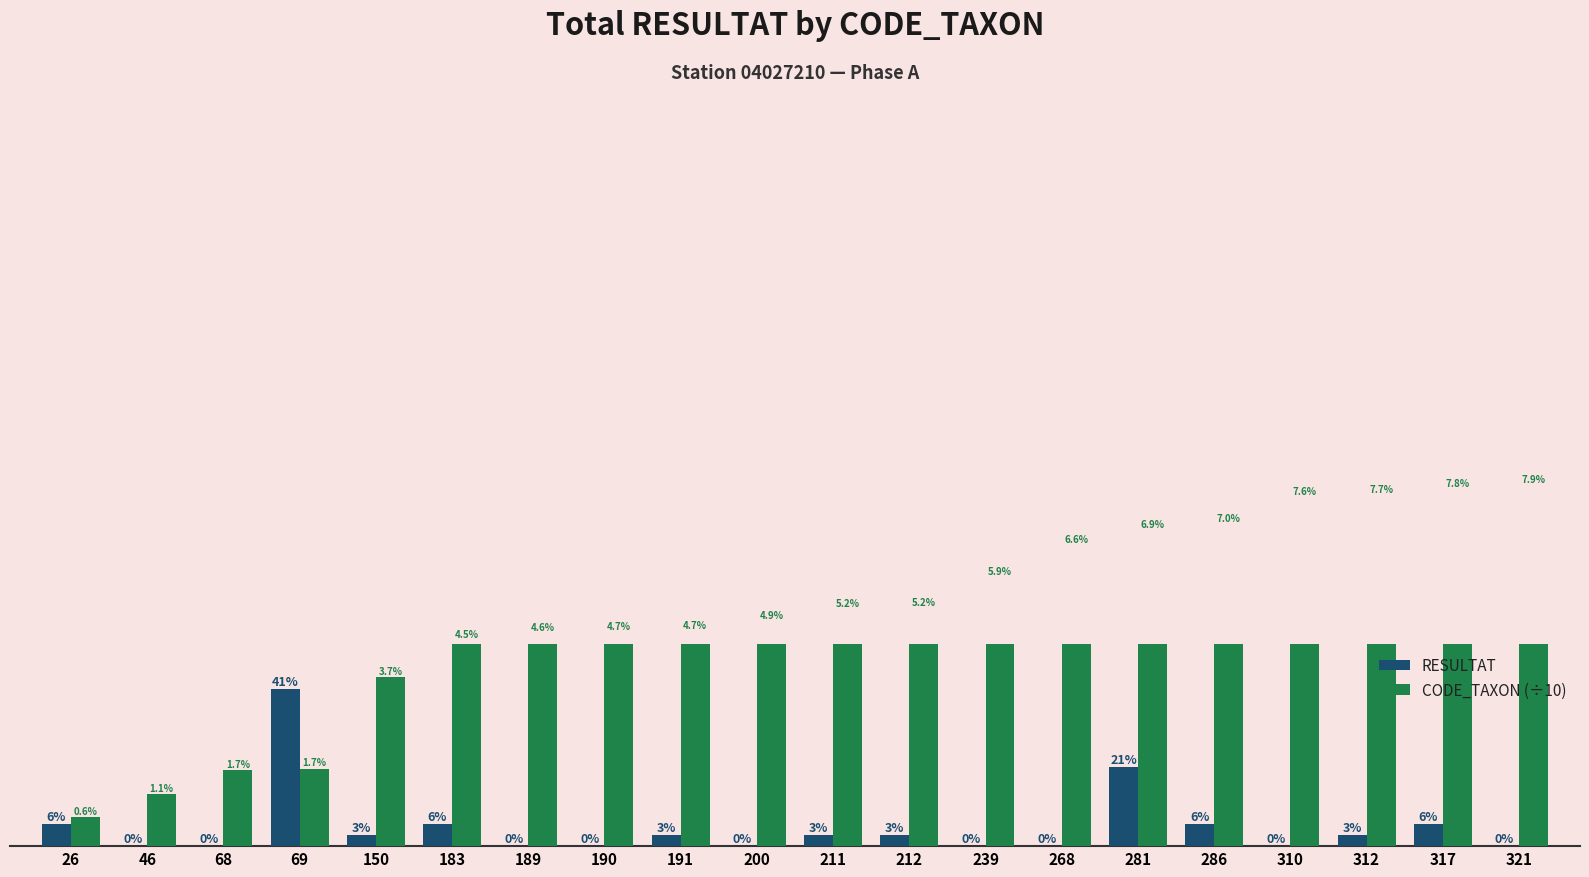

How many bars are there in total?

40